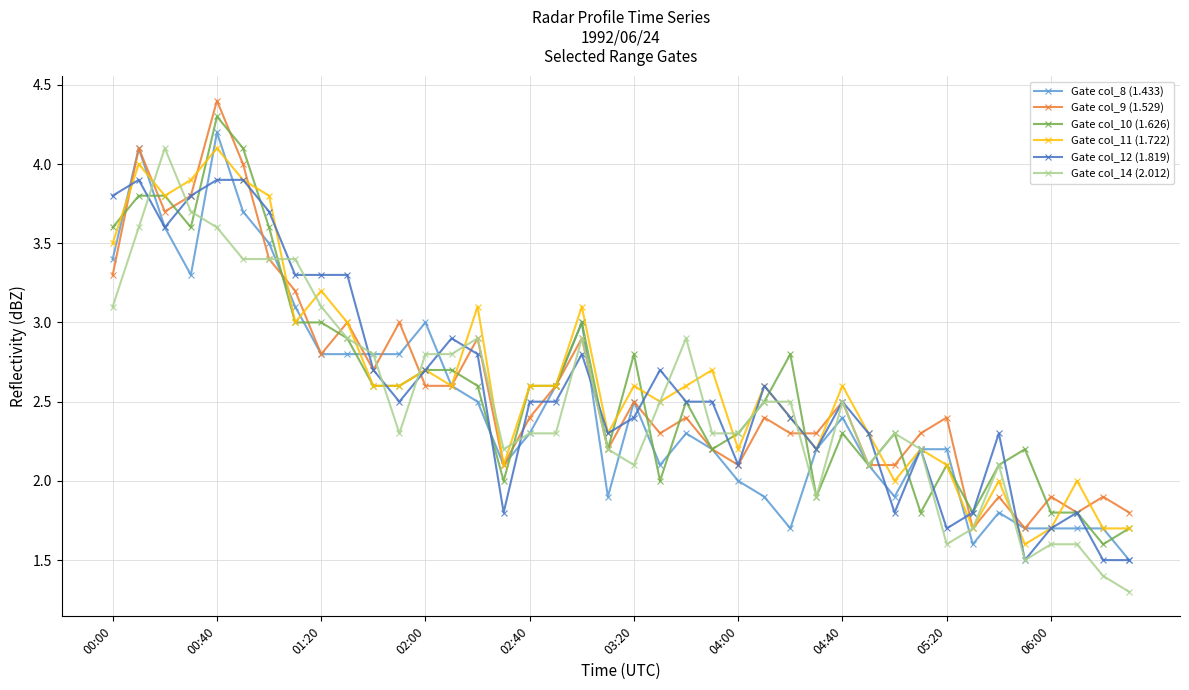

What is the maximum value for Gate col_9 (1.529)?

4.4